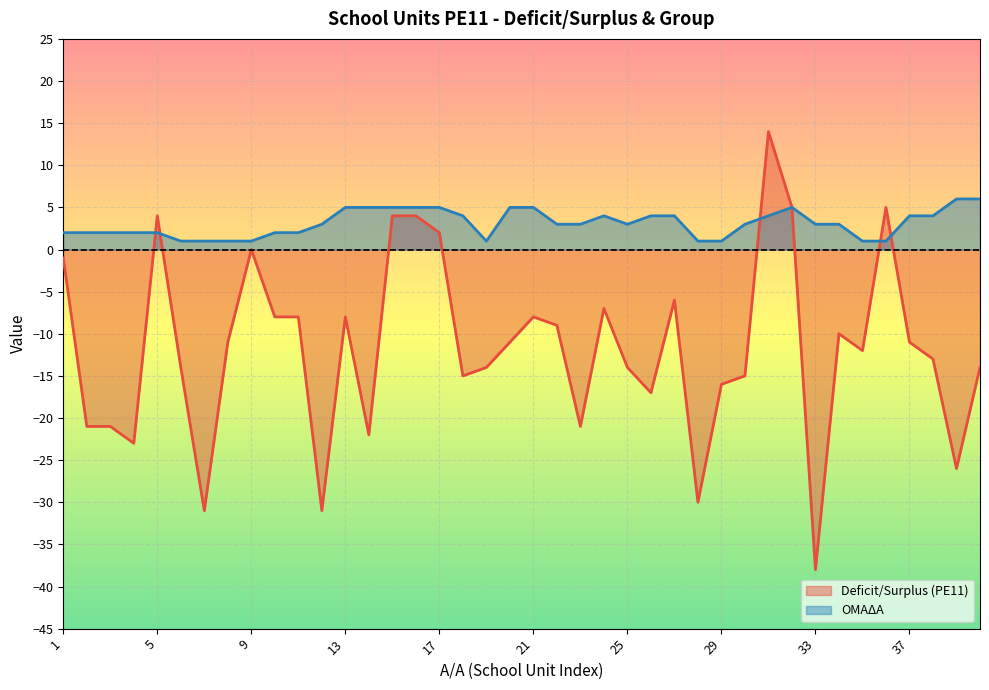

How many data points in Deficit/Surplus (PE11) are less than -11?

20